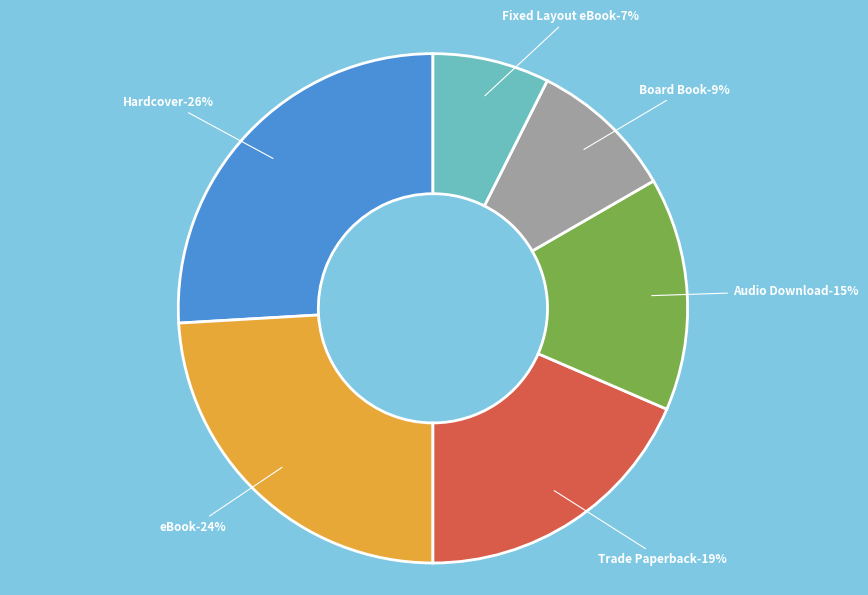

To the nearest percent, what is the combined percentage of Hardcover and eBook?

50%